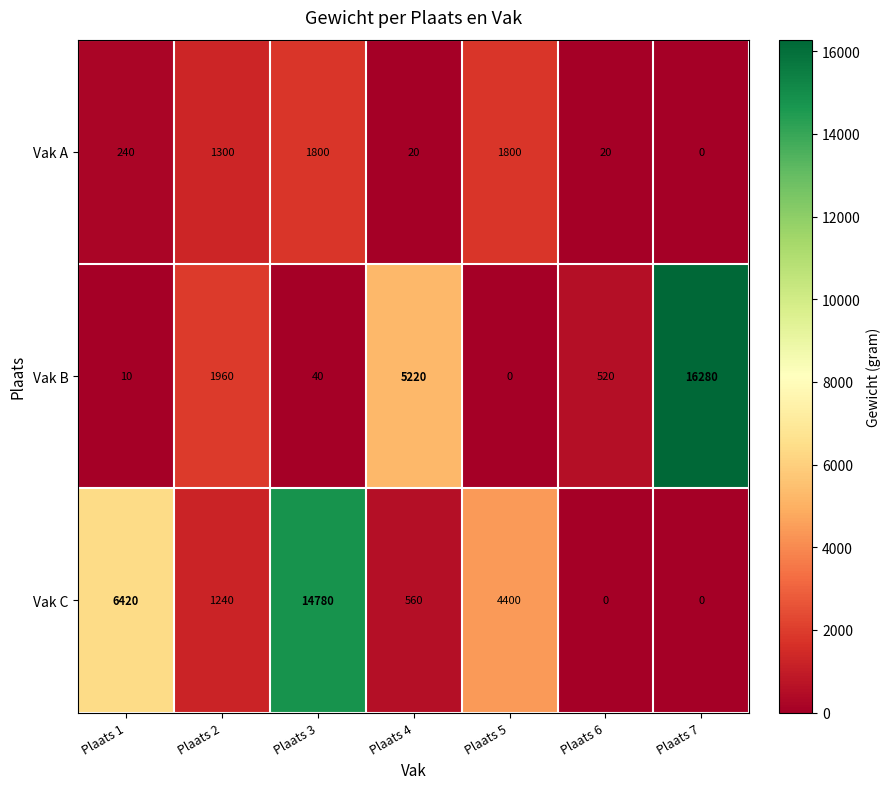

Which series has the largest range (max minus min)?

Vak B